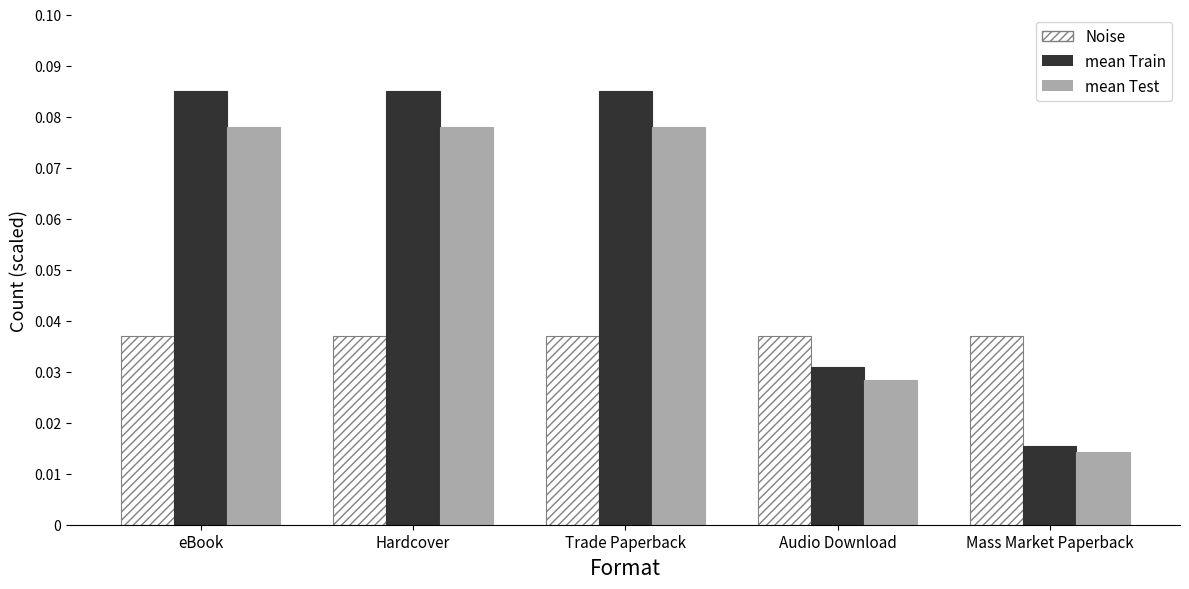

What are all the series names shown in the legend?

Noise, mean Train, mean Test